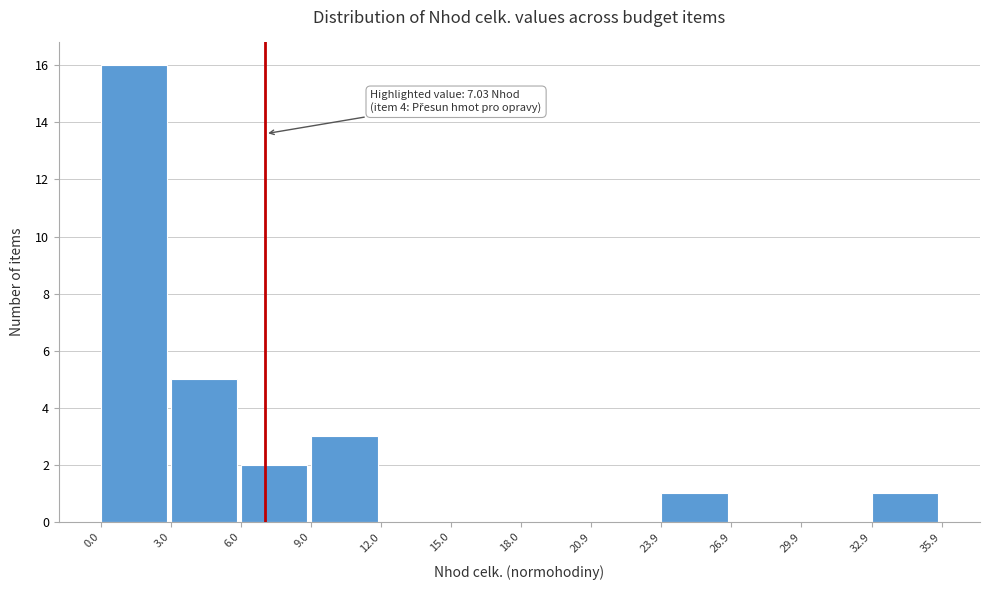

Which range on the x-axis has the tallest bar?

0.0 to 3.0